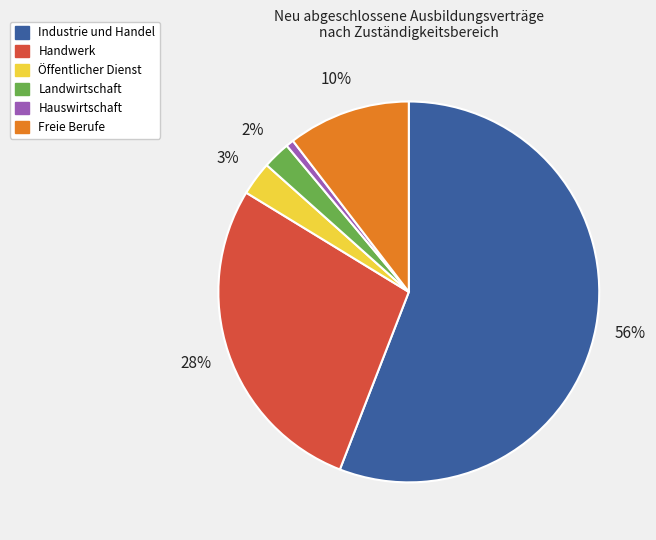

What percentage is the Freie Berufe slice, to the nearest percent?

10%